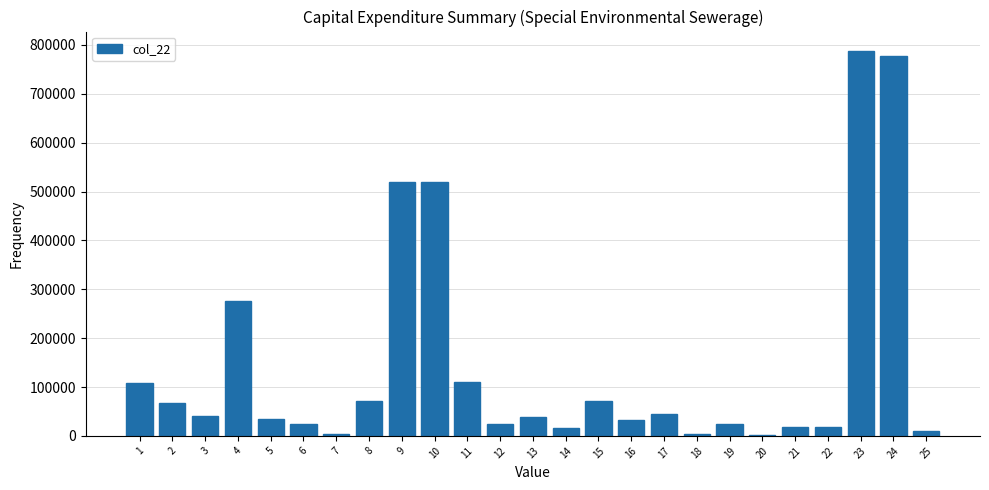

What is the greatest value displayed?

788057